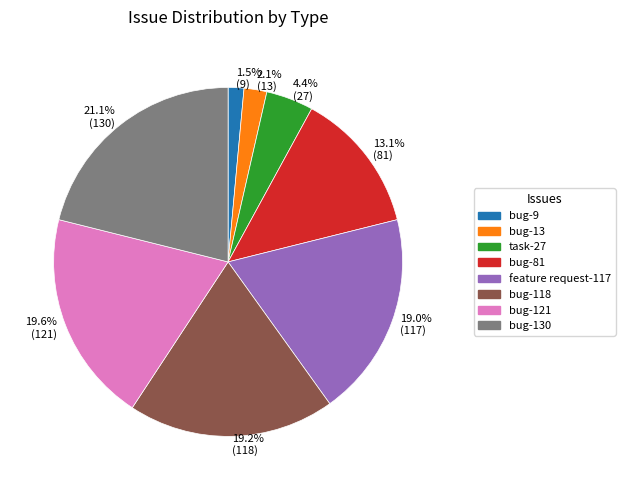

Which slice is the largest?

21.1% (130)